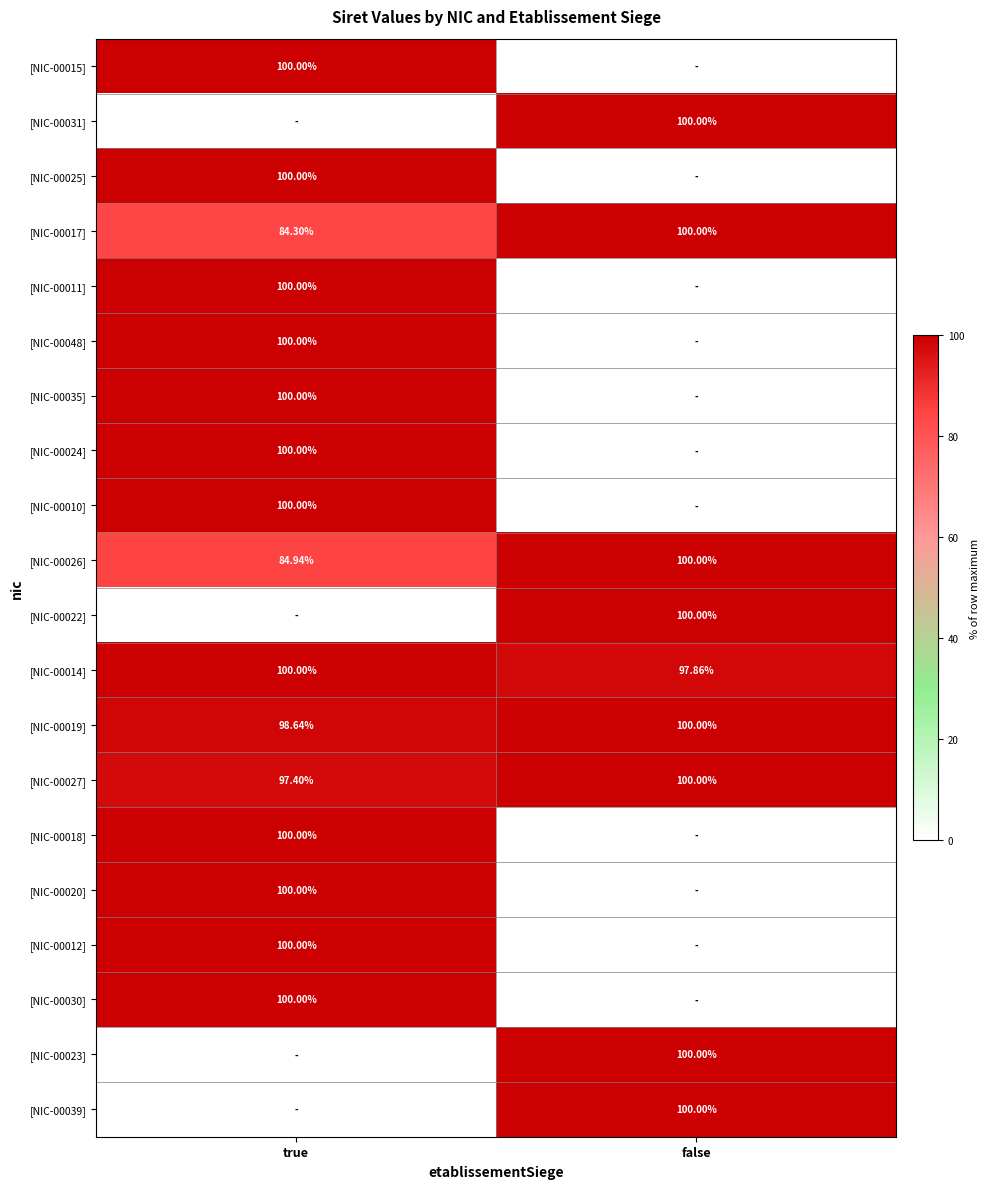

Which has a higher value, false or true?

true